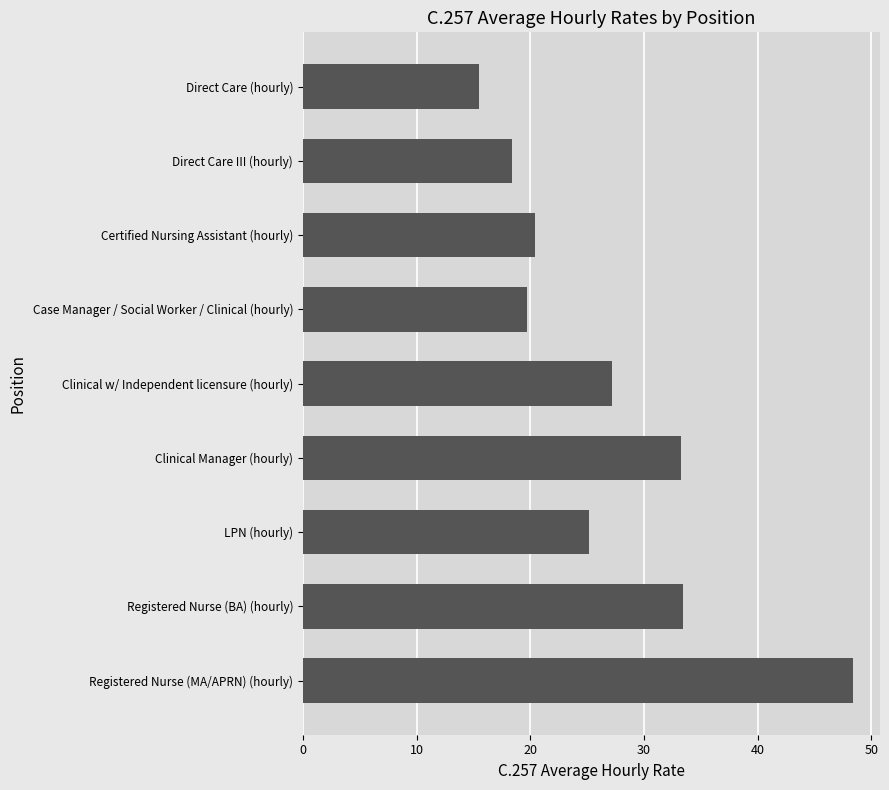

Reading top to bottom, transcribe all the data shown in this chart.

15.5	18.4	20.4	19.7	27.2	33.2	25.1	33.5	48.4